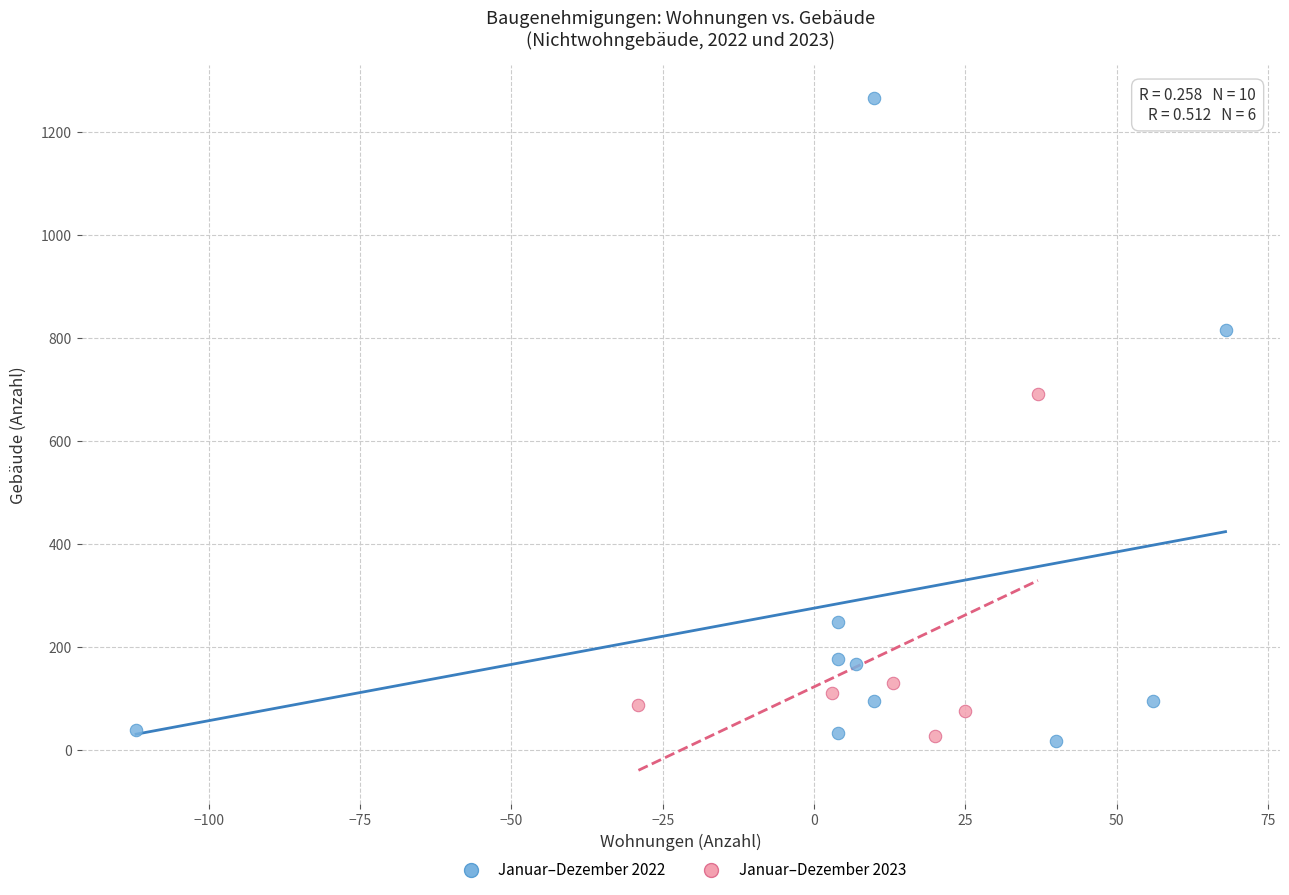

Which series reaches the maximum Y coordinate?

Januar–Dezember 2022